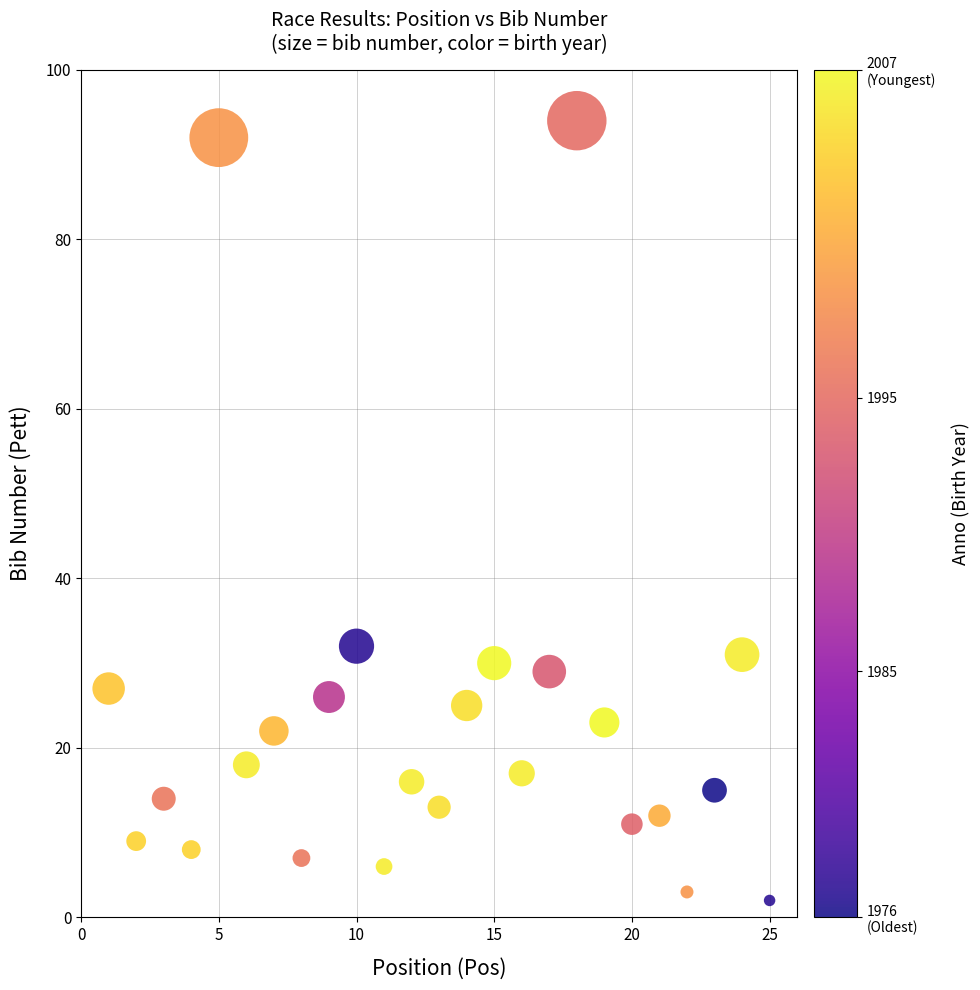

What Y value in the scatter plot is closest to 48?

32